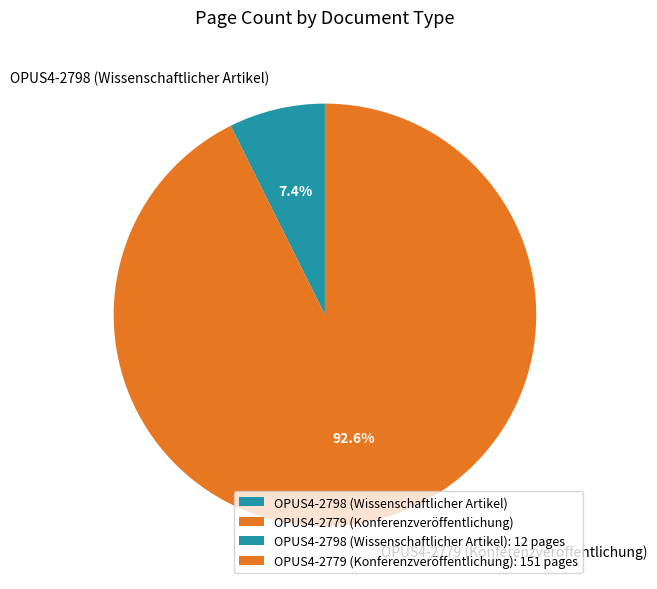

How many segments does this pie chart have?

2